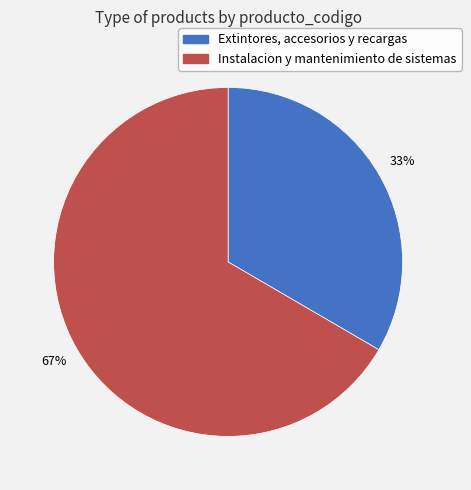

Which category accounts for the majority?

Instalacion y mantenimiento de sistemas